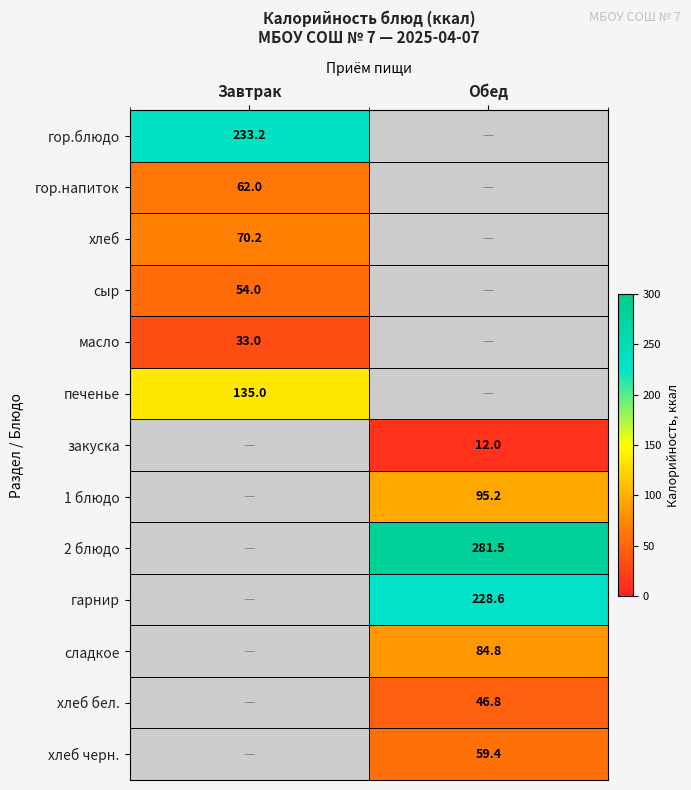

True or false: сладкое has a value of 21.8 at Обед.

False